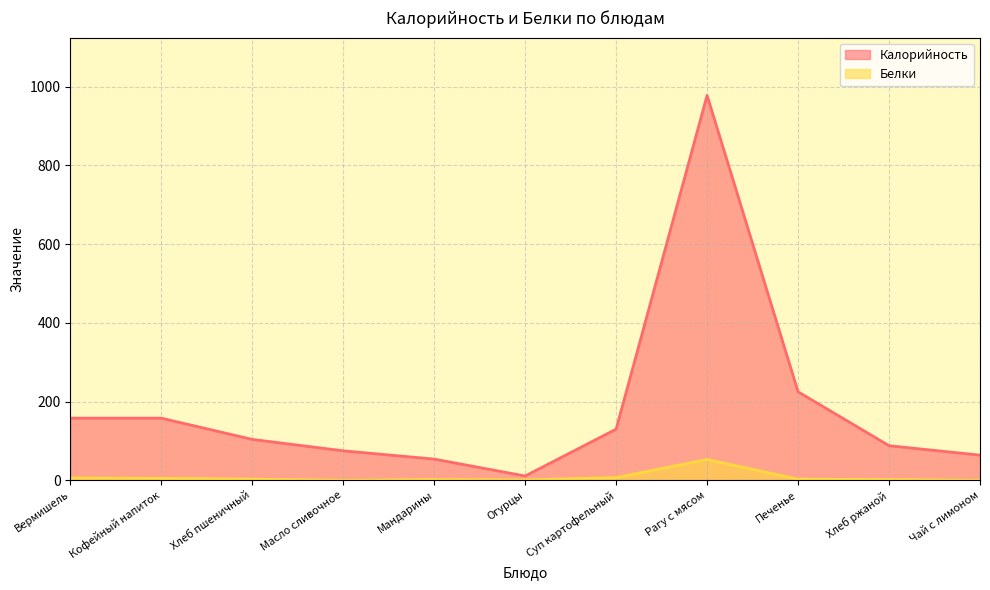

How many values in the Белки series are below 3?

5